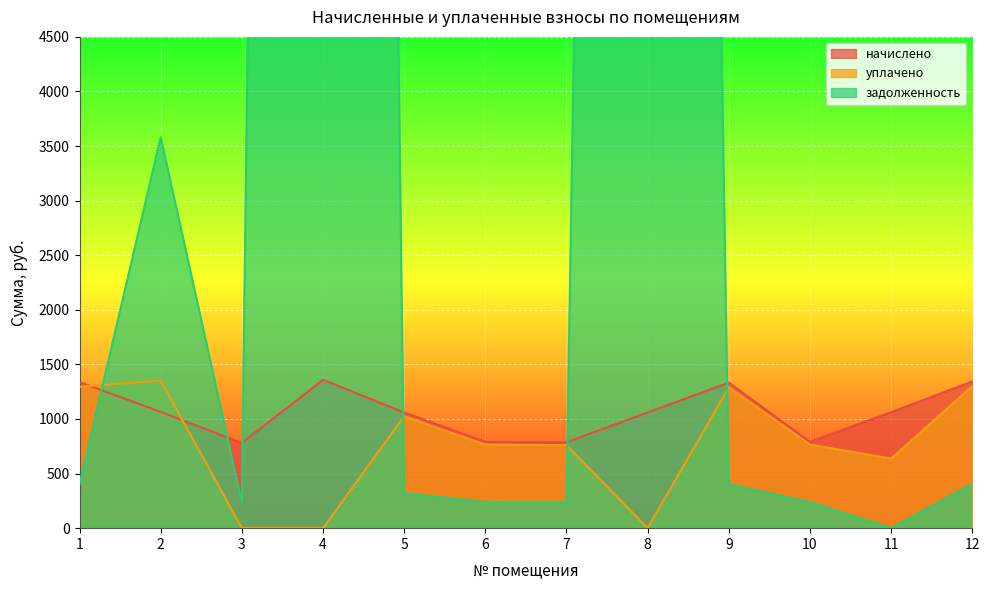

The уплачено series shows 765.4 at 10. True or false?

True